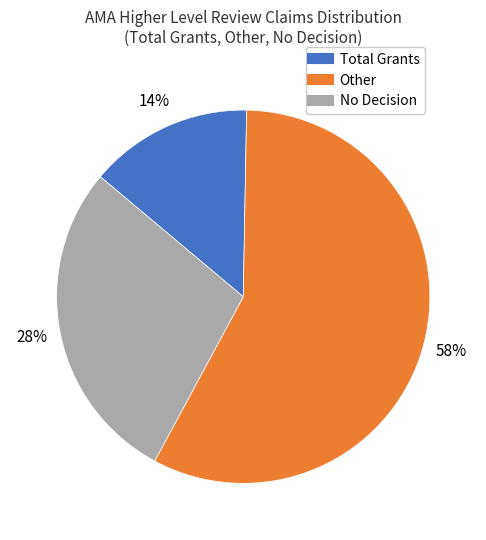

Does any single category account for the majority?

Yes